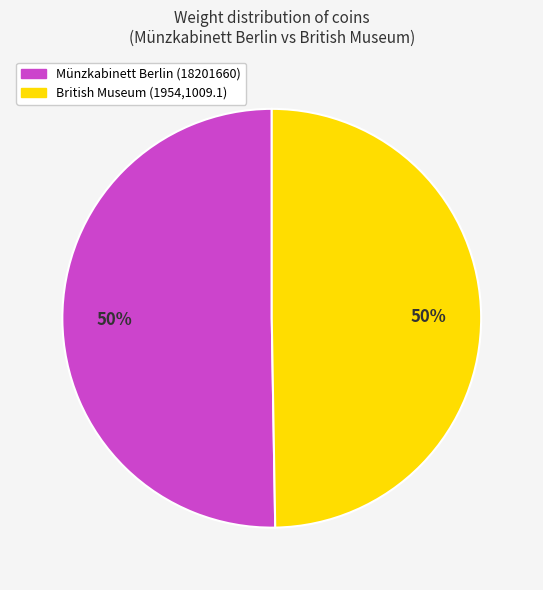

The British Museum (1954,1009.1) slice represents 35% of the pie. True or false?

False